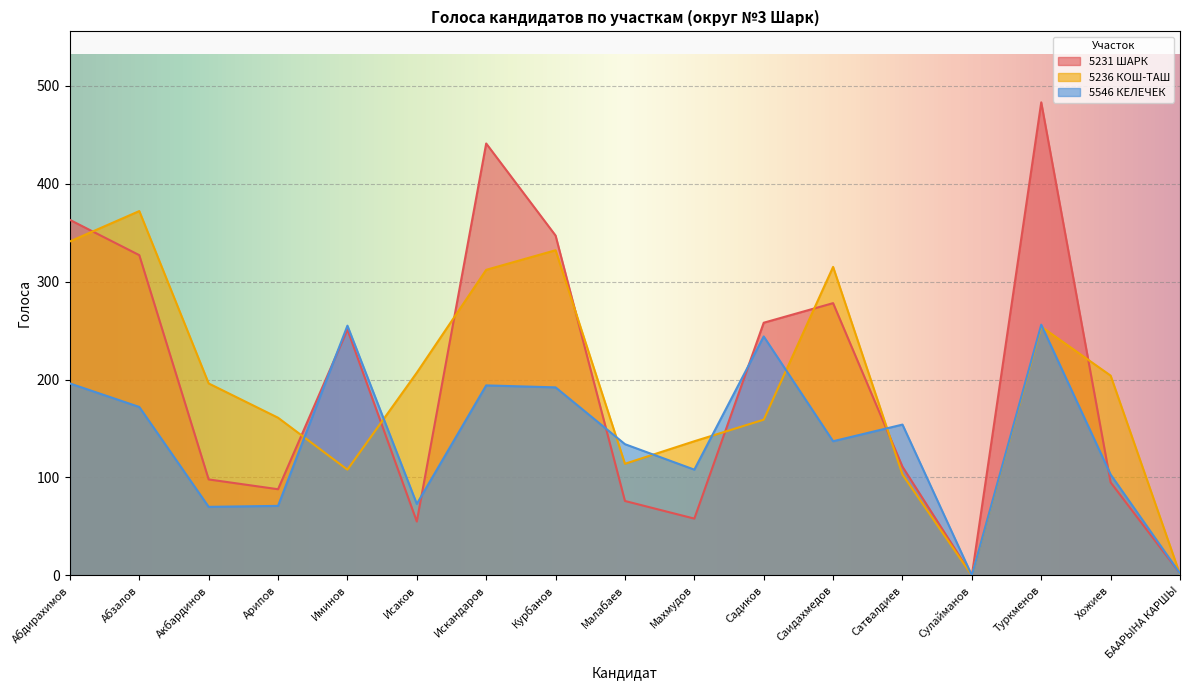

What is the greatest value displayed?

483